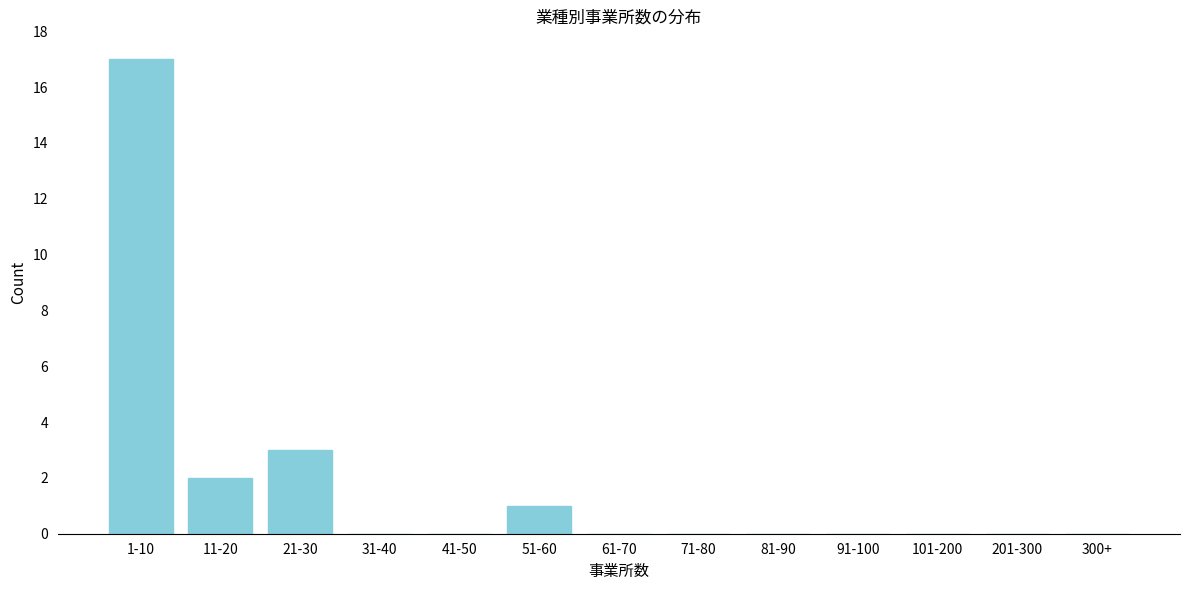

Reading left to right, list all the values displayed in this chart.

1-10=17	11-20=2	21-30=3	31-40=0	41-50=0	51-60=1	61-70=0	71-80=0	81-90=0	91-100=0	101-200=0	201-300=0	300+=0